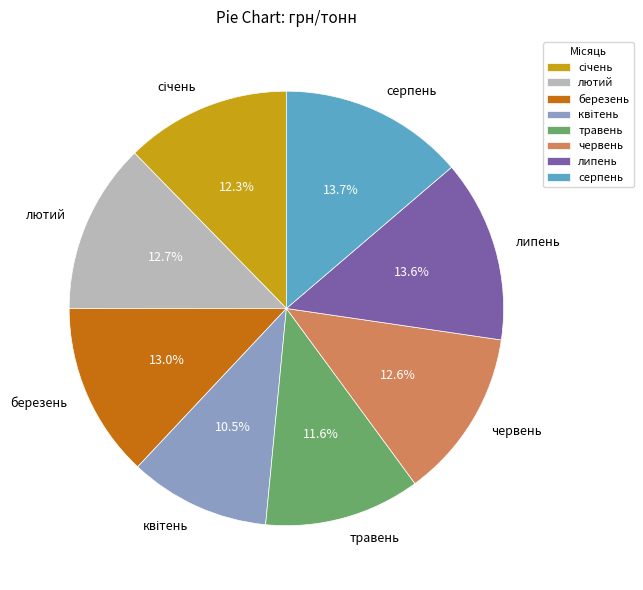

To the nearest percent, what is the difference between the липень and травень slice percentages?

2%